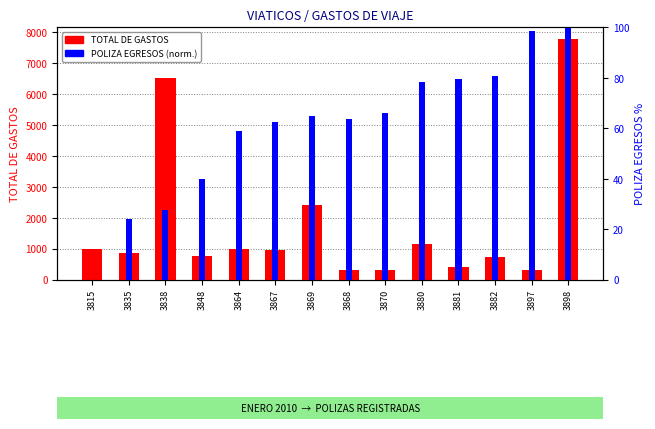

The value of POLIZA EGRESOS (normalizado) at 3882 is 80.7. True or false?

True